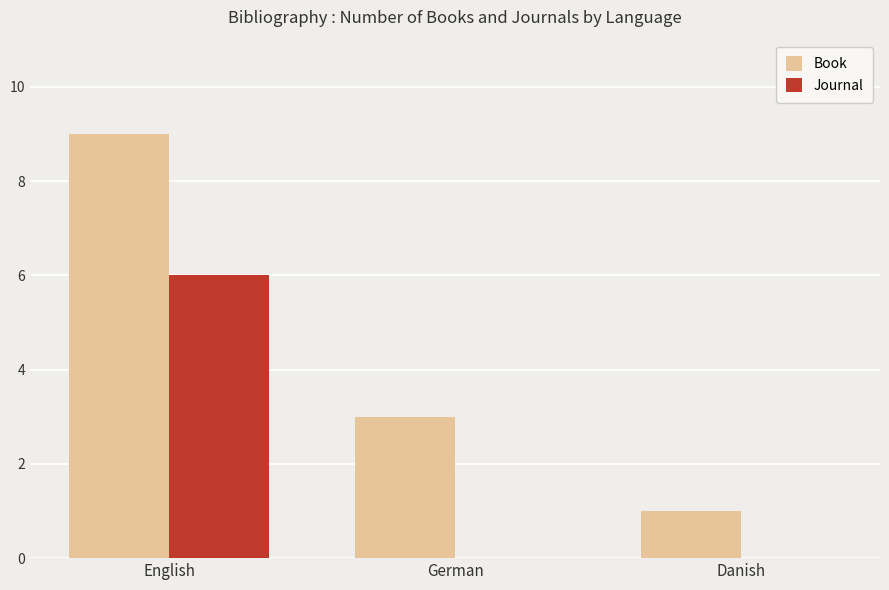

At which label does Journal reach its peak?

English